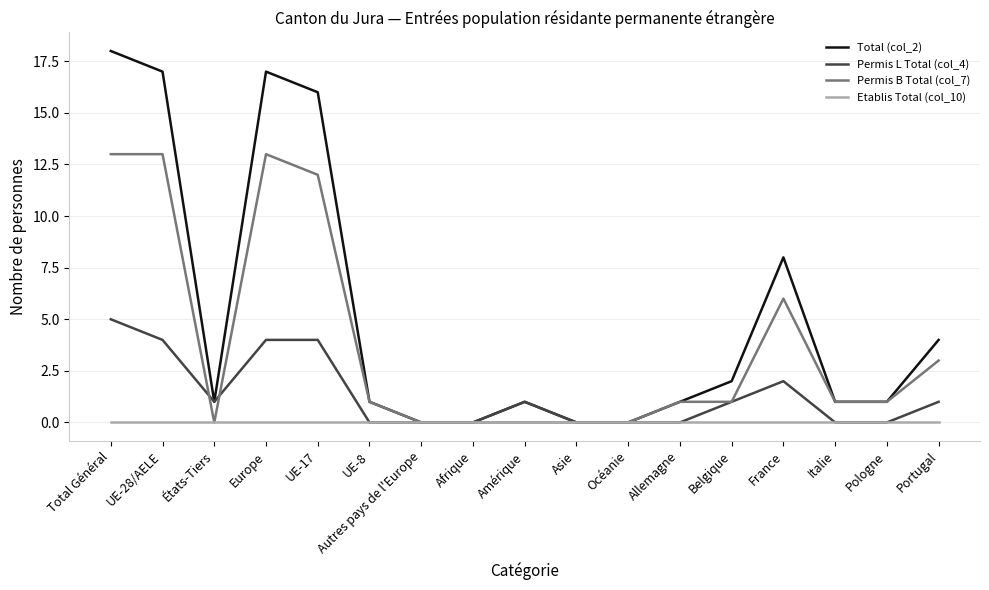

True or false: Permis B Total (col_7) has a value of -5 at Asie.

False